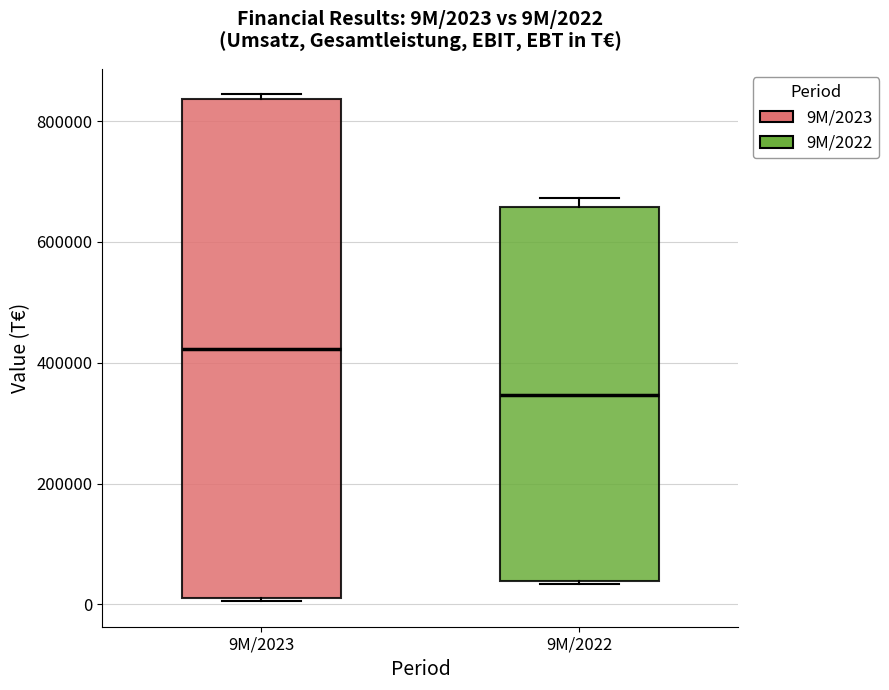

Which box is the tallest, from its lower edge to its upper edge?

9M/2023